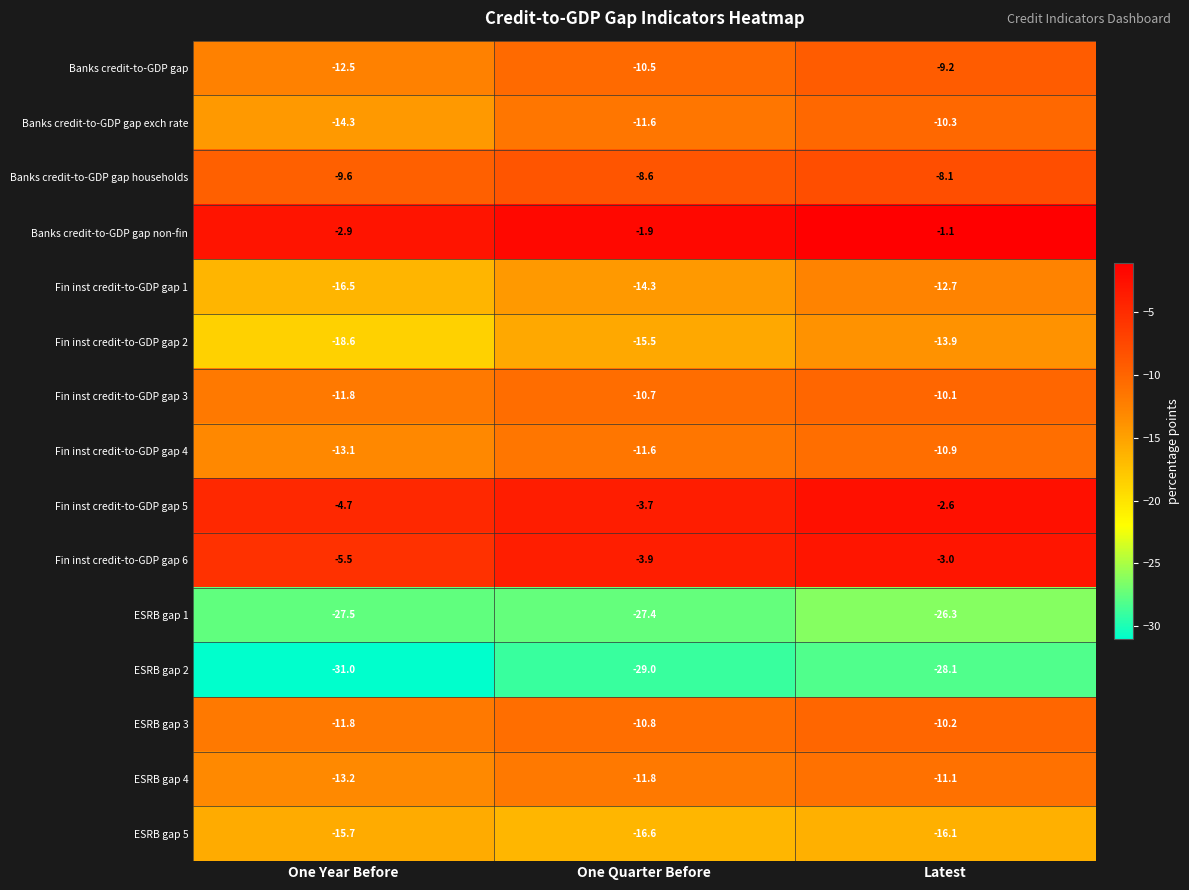

What is the maximum value shown in the chart?

-1.1